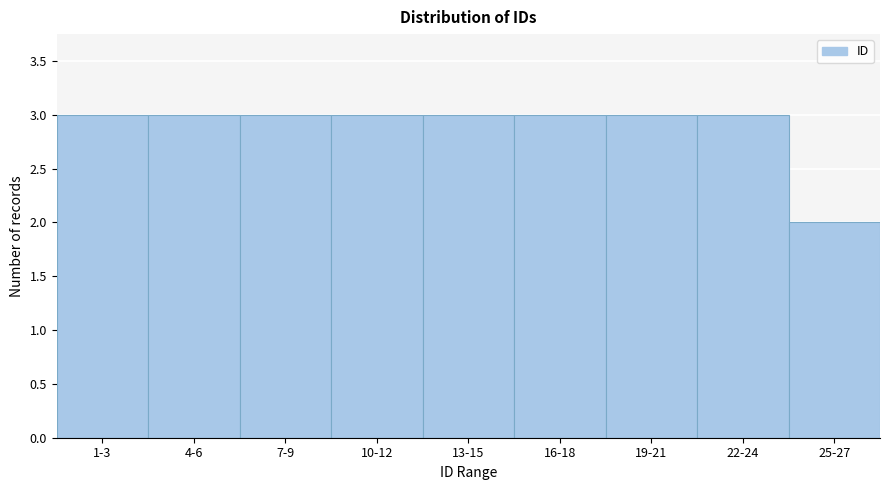

Reading left to right, extract all data points from this chart.

1-3=3	4-6=3	7-9=3	10-12=3	13-15=3	16-18=3	19-21=3	22-24=3	25-27=2